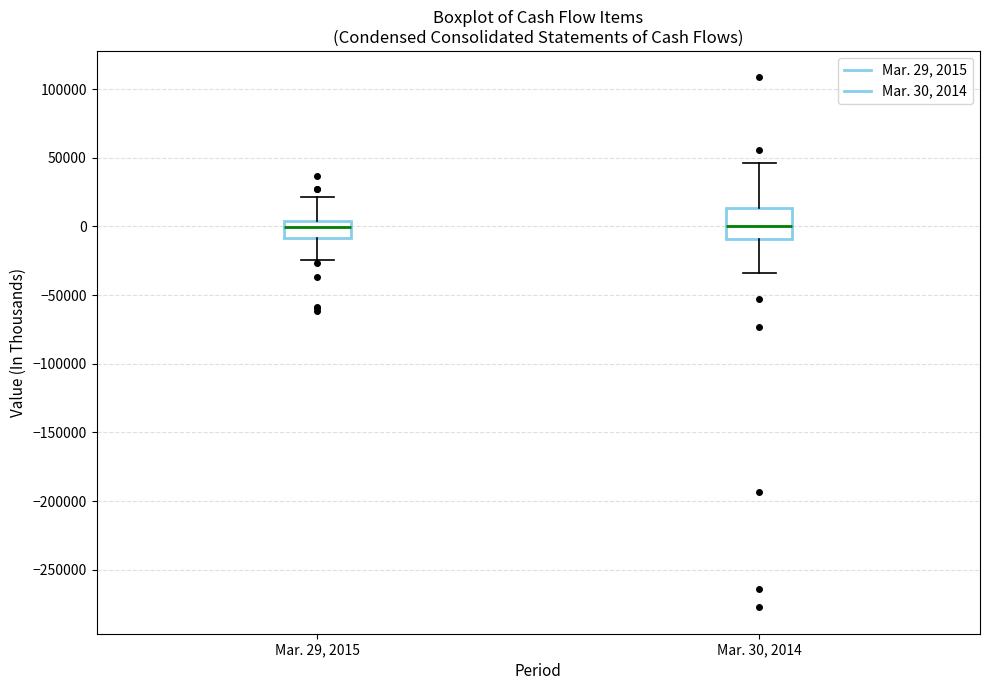

Which box is the tallest, from its lower edge to its upper edge?

Mar. 30, 2014